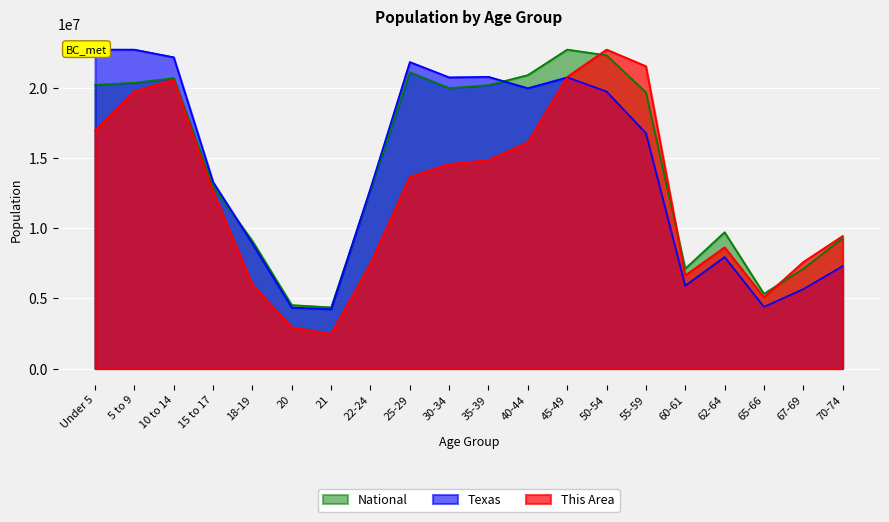

List the series in order of their peak value, highest first.

This Area, Texas, National